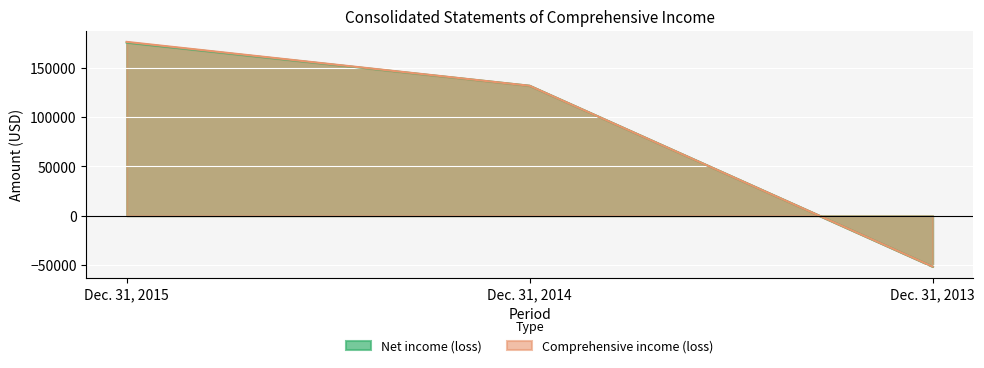

The value of Comprehensive income (loss) at Dec. 31, 2013 is -87364. True or false?

False